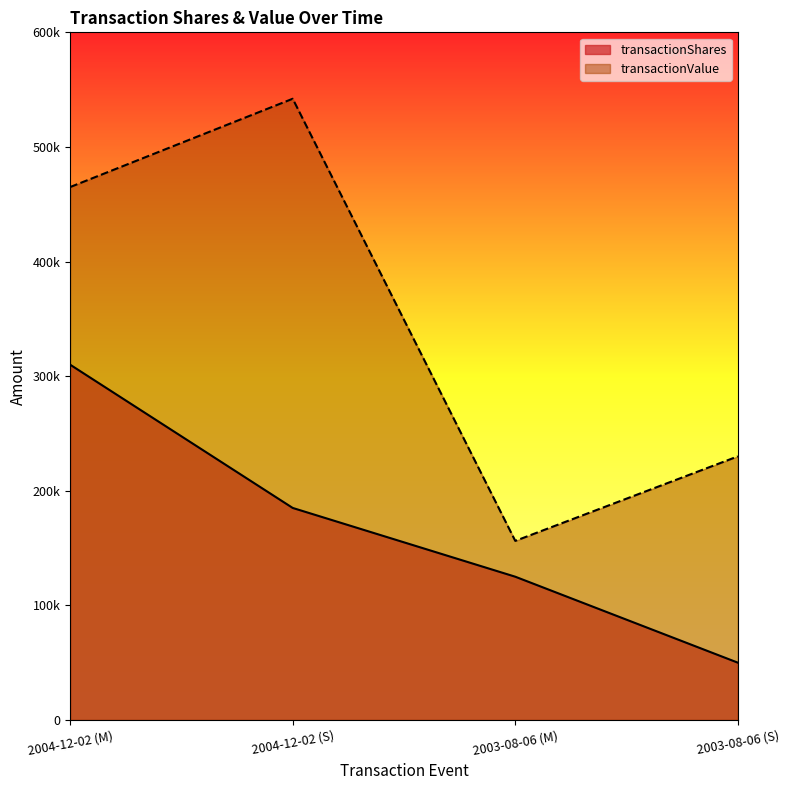

True or false: transactionValue and transactionShares intersect in this chart.

False